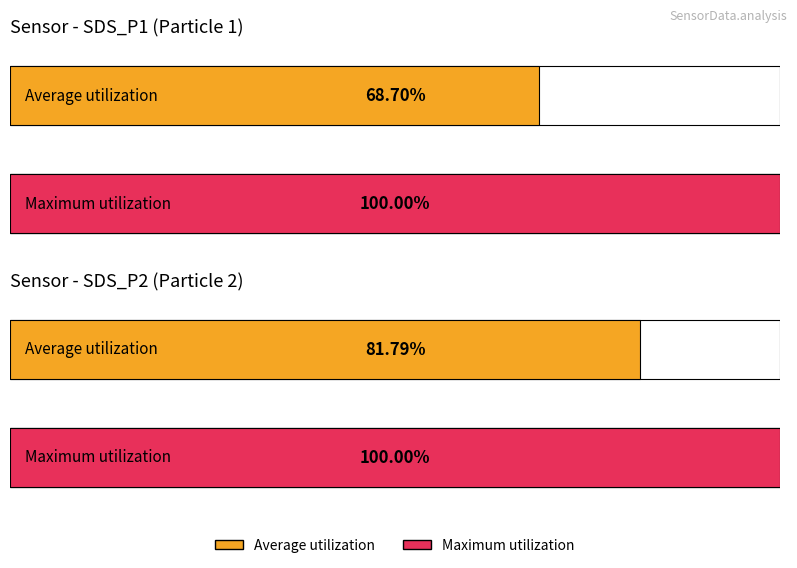

Is the value of Average utilization at SDS_P1 greater than the value of Maximum utilization at SDS_P2?

No